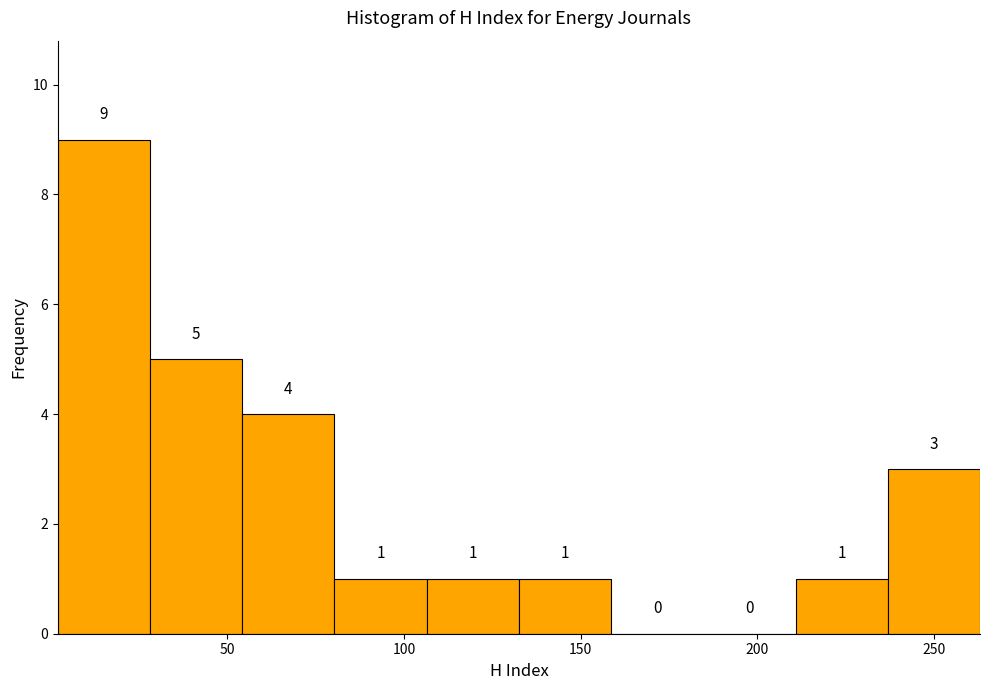

How tall is the bar that spans 135 to 160 on the x-axis? The bar edges are not printed on the chart, so give them approximately, as read against the axis.

1